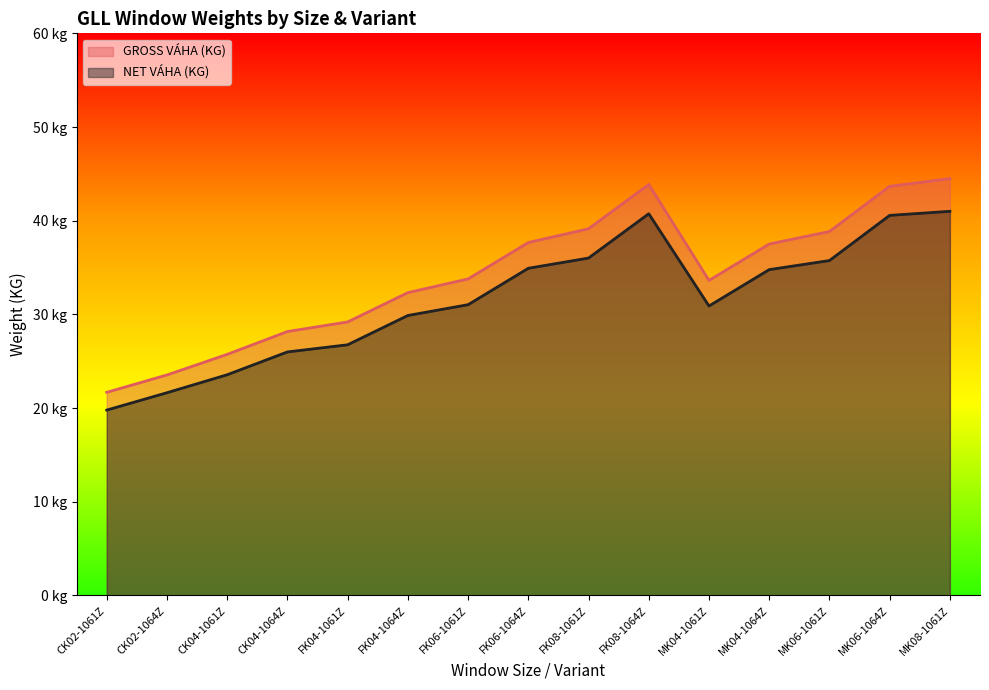

What is the lowest value of the GROSS VÁHA (KG) series?

21.7